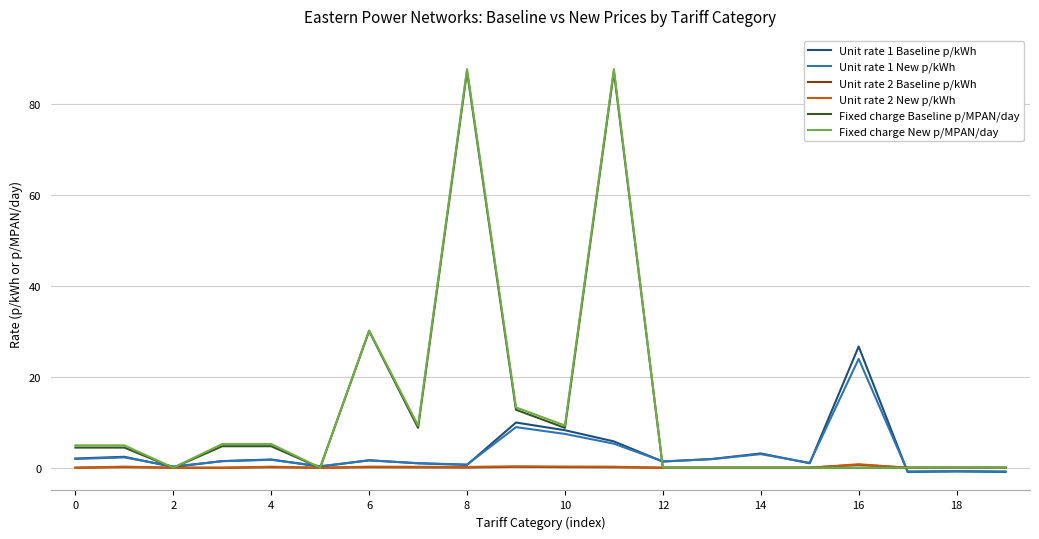

In Unit rate 2 Baseline p/kWh, how many points are higher than both neighbors (excluding endpoints)?

5